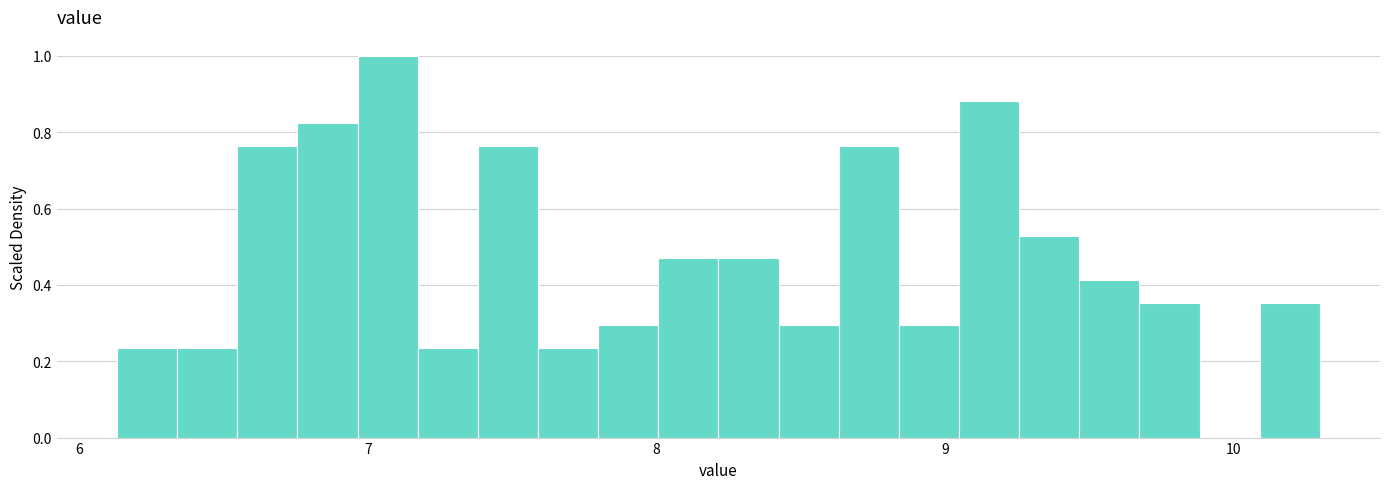

Around what value on the x-axis is the tallest bar? Give the approximate position of its centre, as read against the axis.

7.1